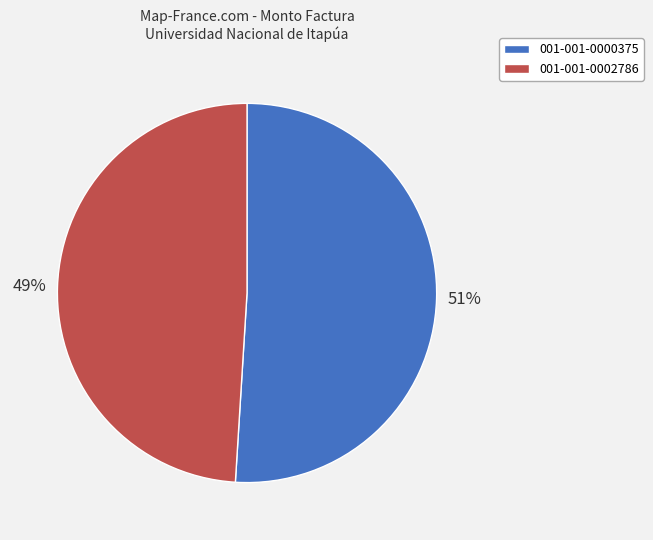

What percentage is the 001-001-0002786 slice, to the nearest percent?

49%